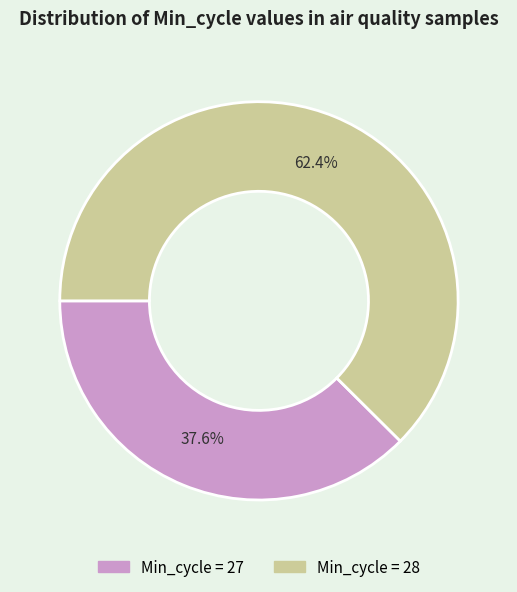

Is there any slice that represents more than half of the pie?

Yes